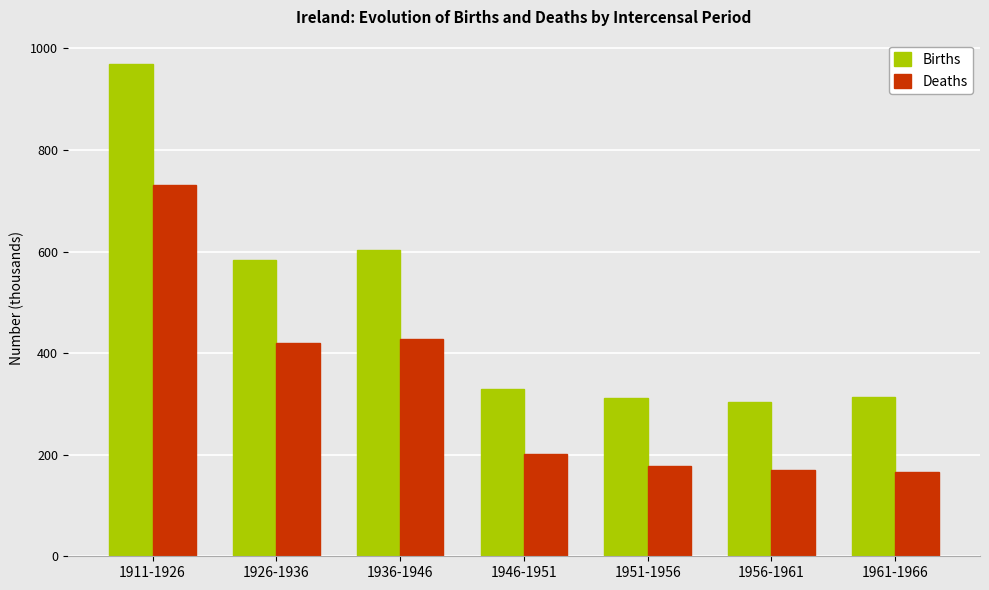

Does the chart contain any negative values?

No